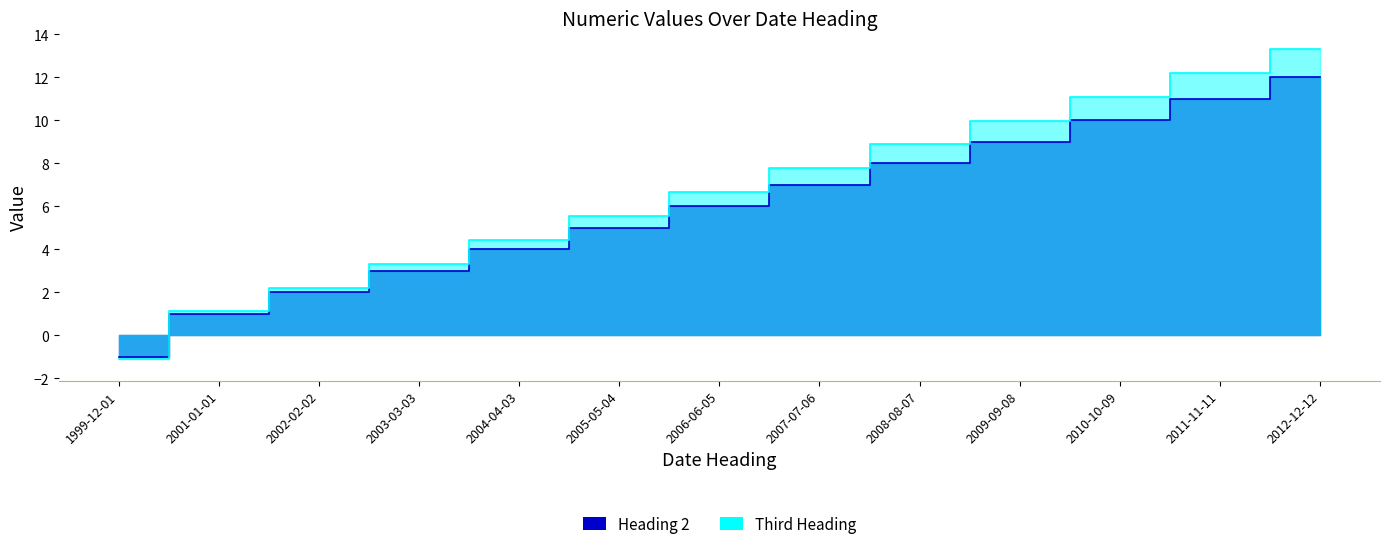

Is the value of Third Heading at 2001-01-01 greater than the value of Heading 2 at 1999-12-01?

Yes